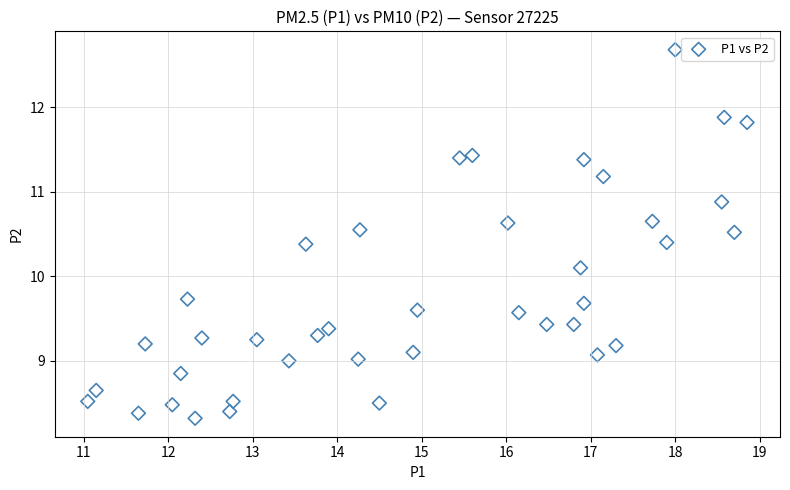

What is the range of Y values (max minus min)?

4.4